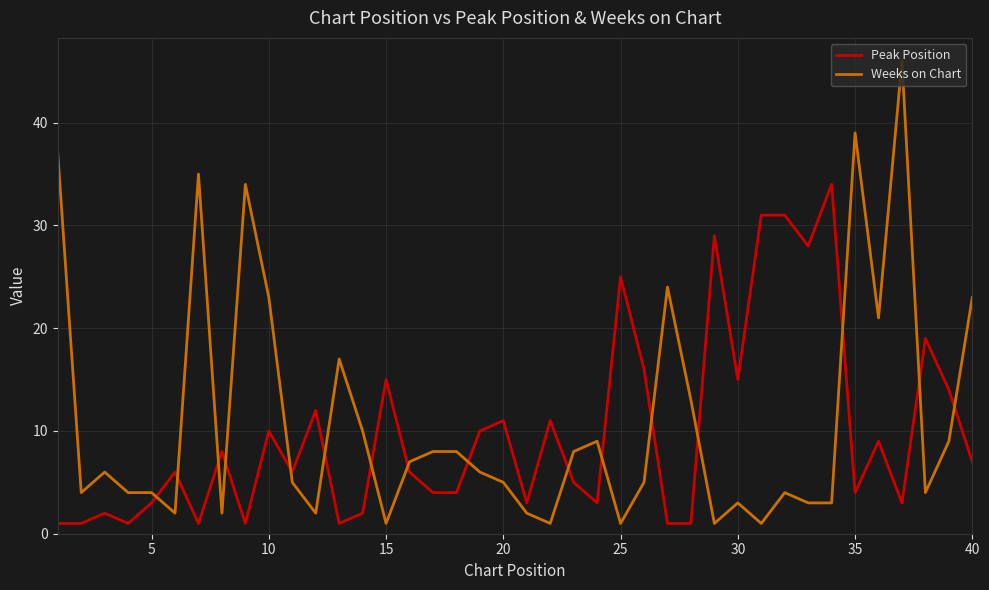

Which series has the largest range (max minus min)?

Weeks on Chart